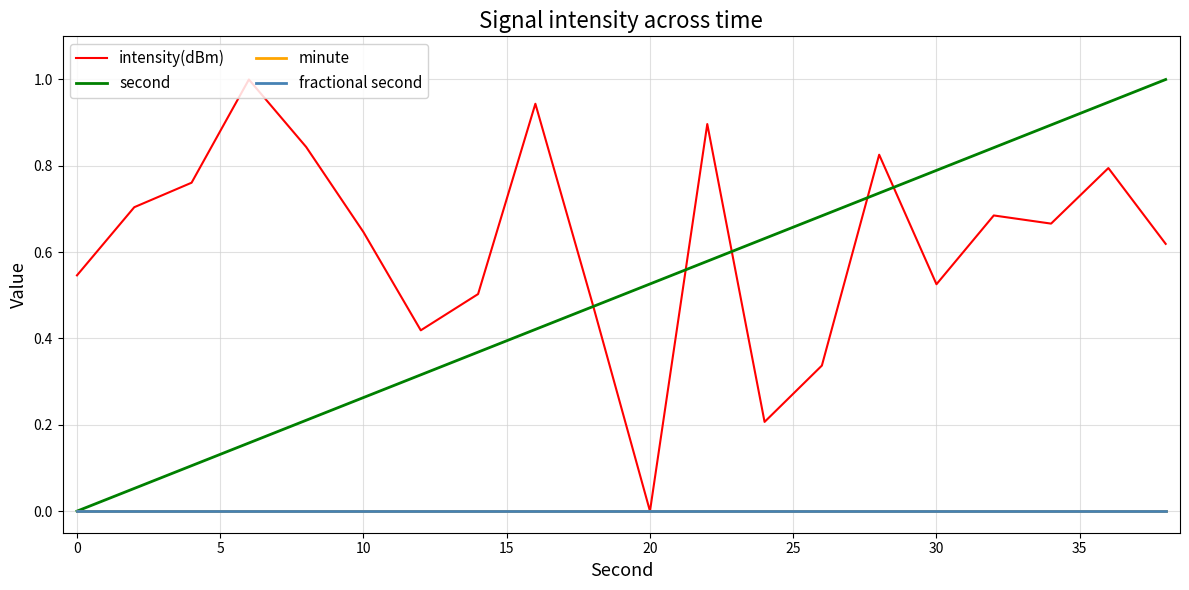

True or false: fractional second has more than 2 interior local peaks.

False